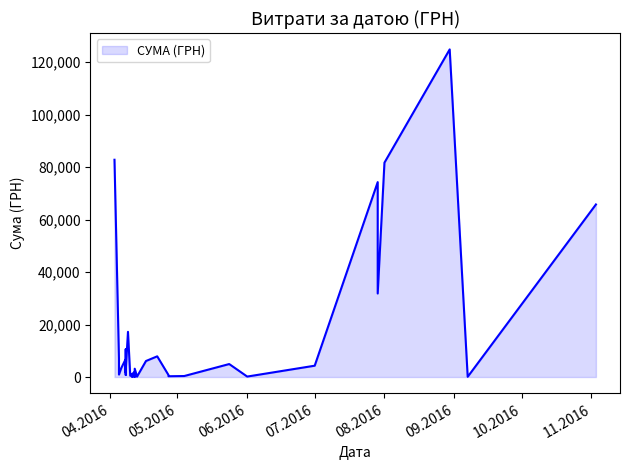

What is the ratio of the value at 08.04.2016 to the value at 11.04.2016?

21.8